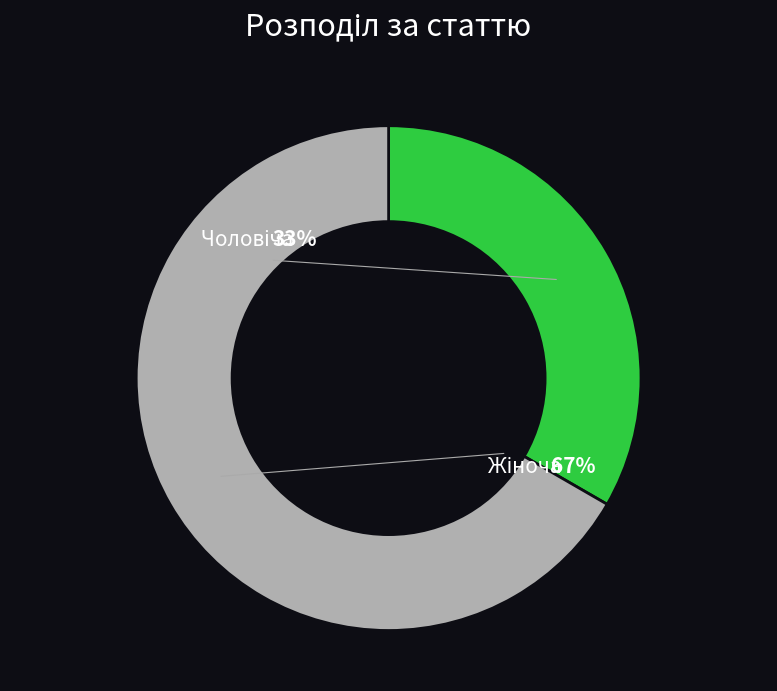

The Жіноча slice represents 59% of the pie. True or false?

False